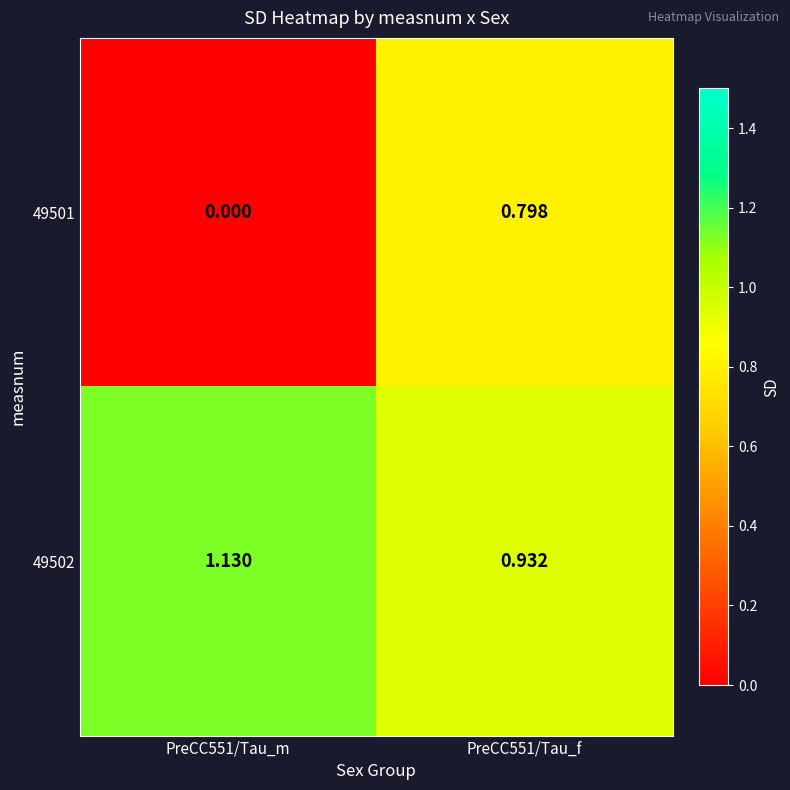

At PreCC551/Tau_m, list the series in order from smallest to largest.

49501, 49502